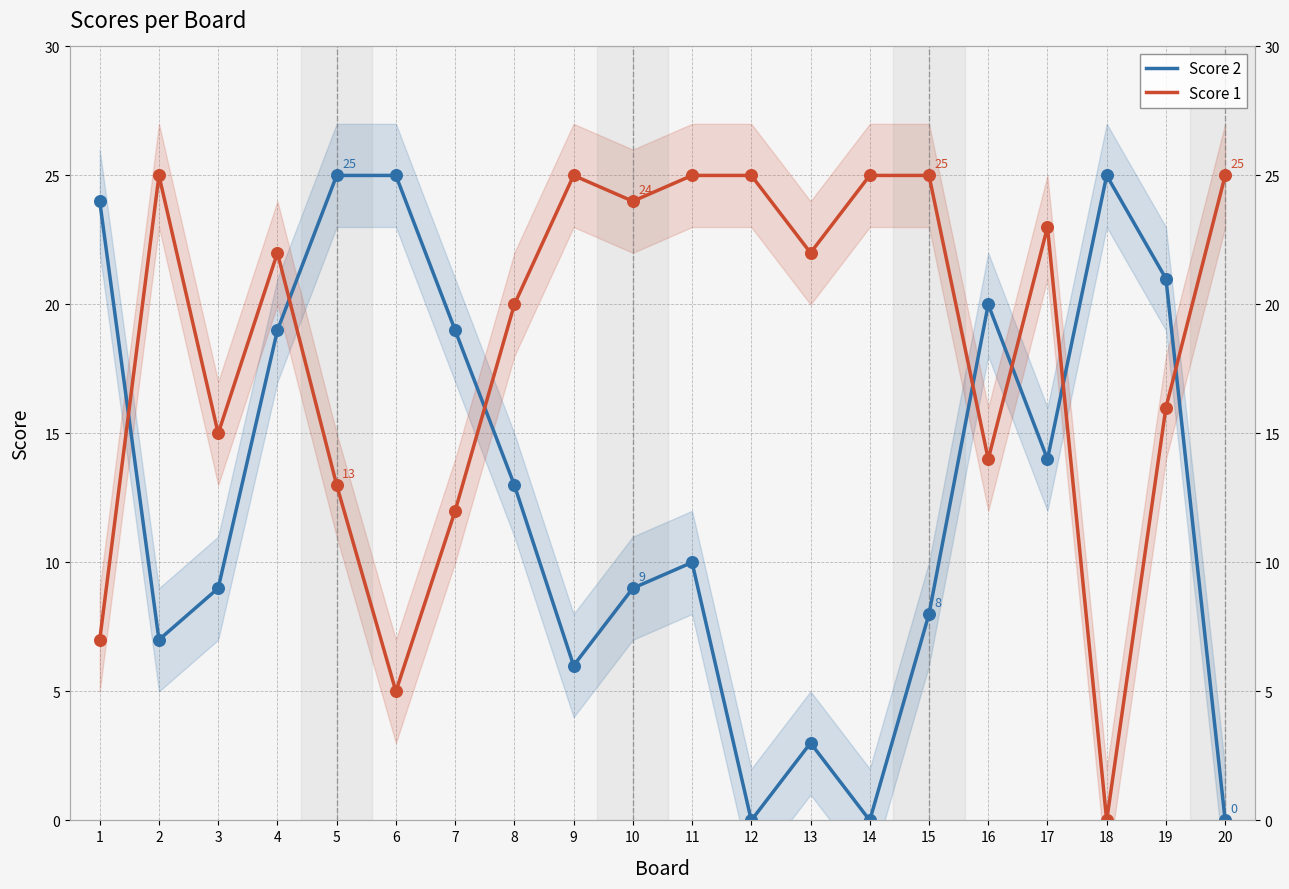

Which series has the widest spread of Y values?

Score 2